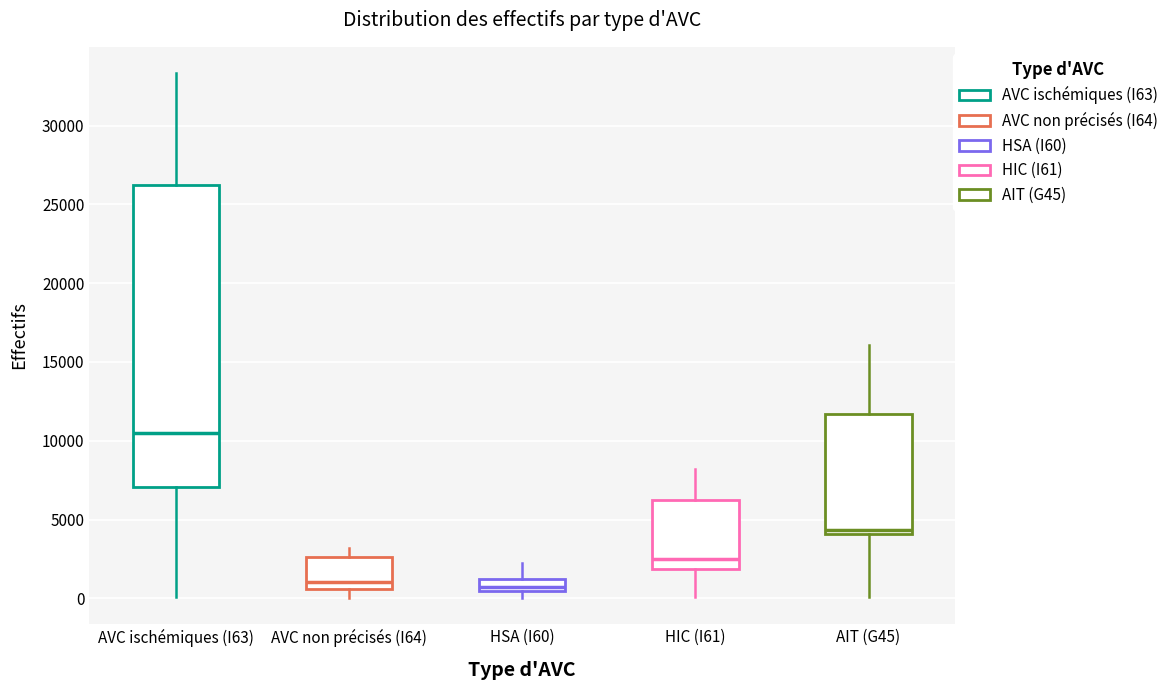

Reading left to right, read every box against the y-axis: the position of its median line, the range the box covers, and the ends of its whiskers. The values are not printed on the chart, so give them approximately, as read against the axis.

AVC ischémiques (I63): median 10500, box 7000 to 26000, whiskers 0 to 33500
AVC non précisés (I64): median 1000, box 500 to 2500, whiskers 0 to 3000
HSA (I60): median 500 (inside the box), box 500 to 1000, whiskers 0 to 2000
HIC (I61): median 2500, box 2000 to 6000, whiskers 0 to 8000
AIT (G45): median 4500, box 4000 to 11500, whiskers 0 to 16000